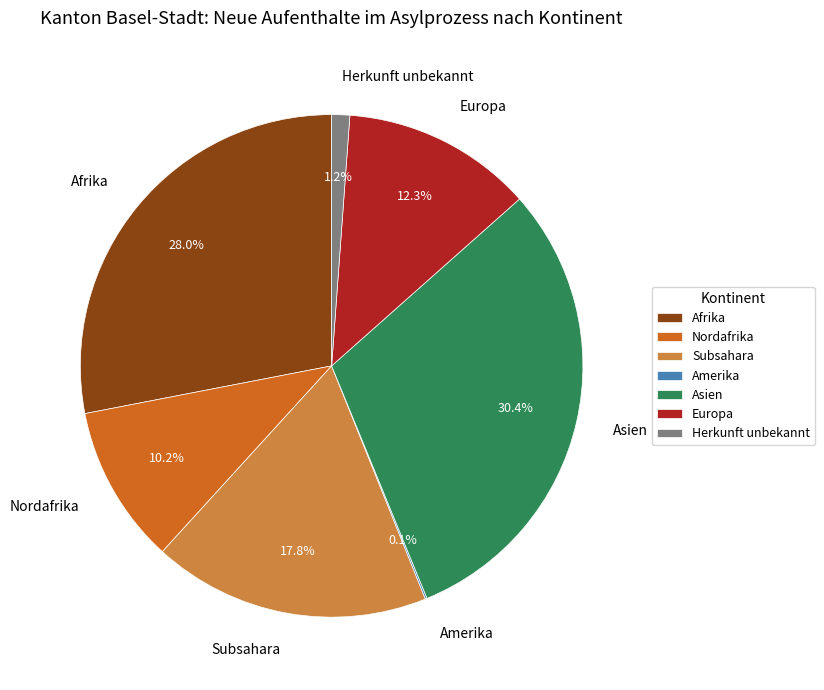

Does Herkunft unbekannt account for over 50% of the chart?

No